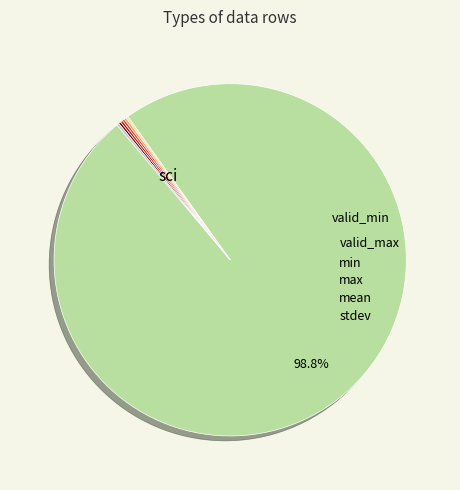

Is there a majority slice in this chart?

Yes